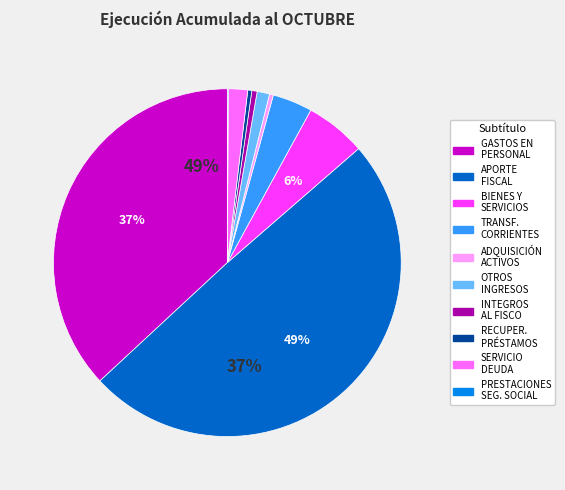

Is TRANSFERENCIAS CORRIENTES the majority of the pie?

No